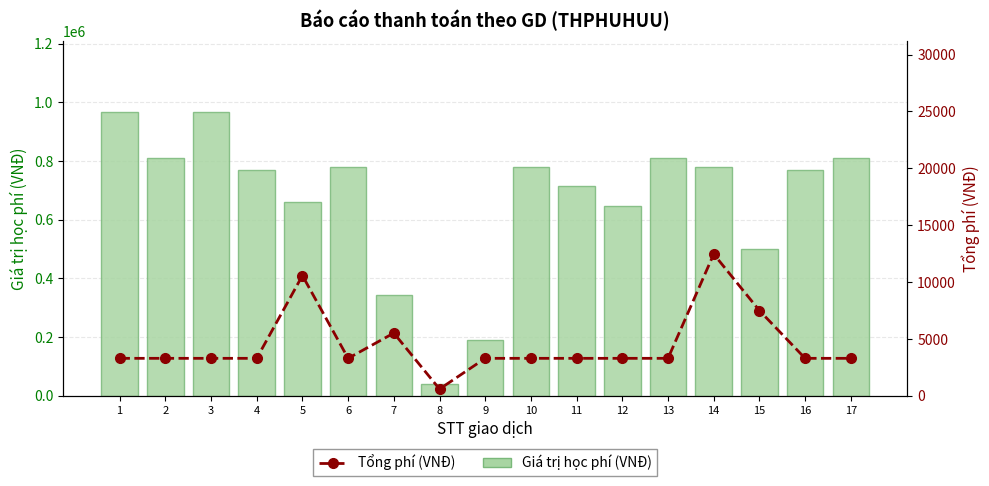

Reading right to left, list all the values displayed in this chart.

Giá trị học phí (VNĐ): 811000	769000	500000	779000	811000	647000	715000	779000	190000	40000	345000	779000	661000	769000	966000	811000	966000
Tổng phí (VNĐ): 3300	3300	7500	12464	3300	3300	3300	3300	3300	600	5520	3300	10576	3300	3300	3300	3300